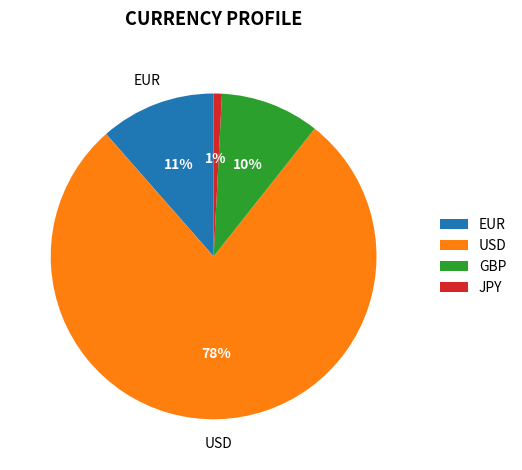

Is the sum of USD and JPY greater than half?

Yes